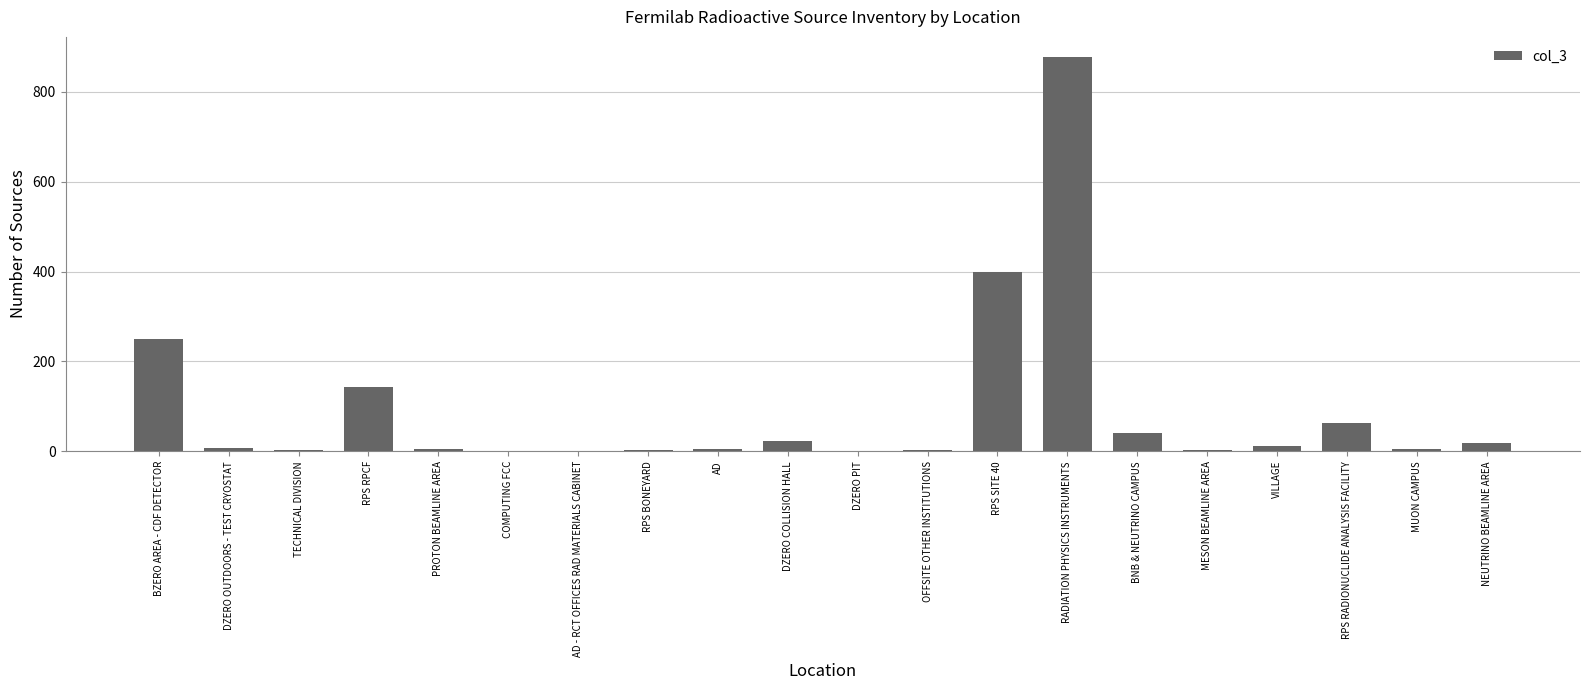

Which has a higher value, RADIATION PHYSICS INSTRUMENTS or AD?

RADIATION PHYSICS INSTRUMENTS